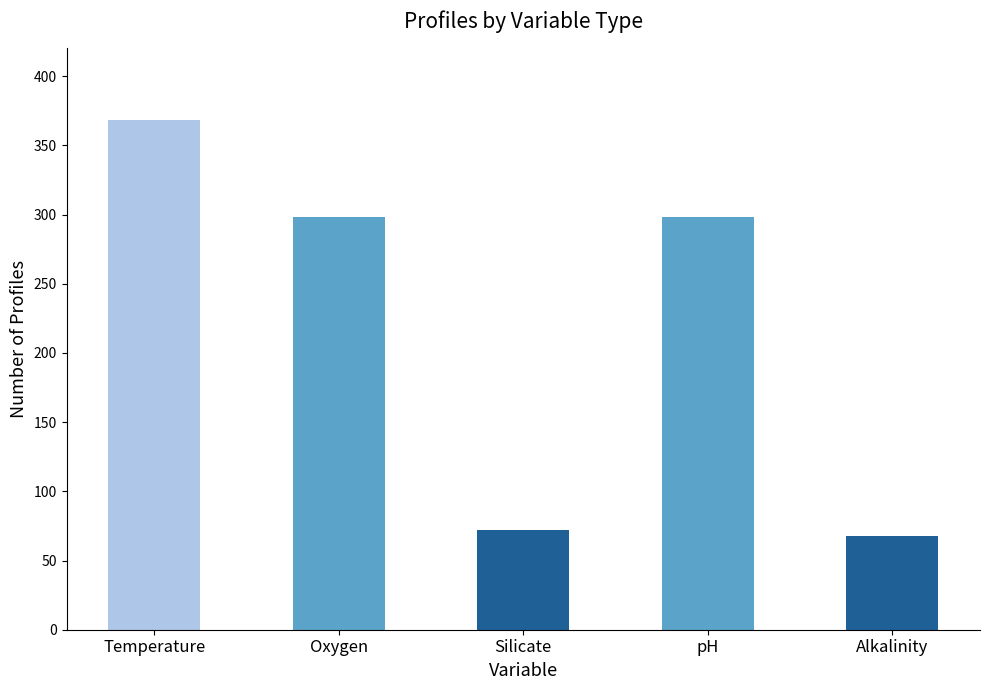

The chart shows a value of 121 at Oxygen. True or false?

False